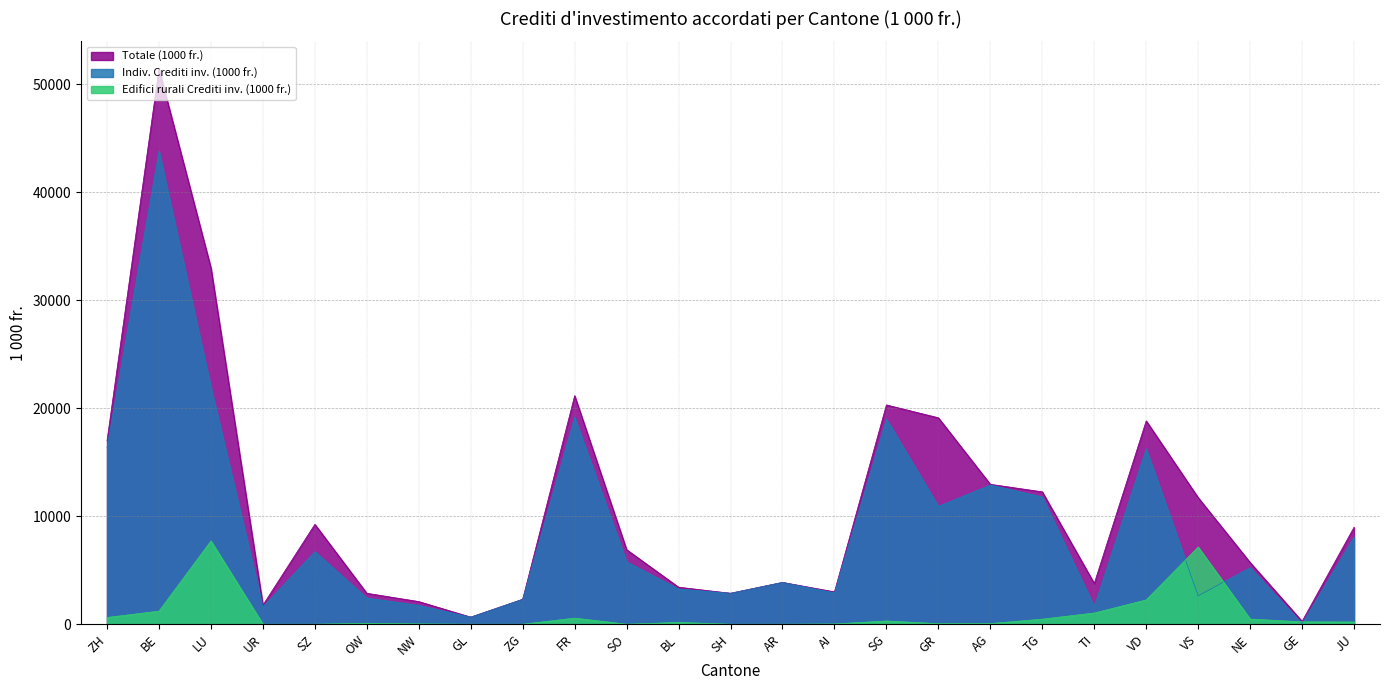

True or false: Indiv. Crediti inv. (1000 fr.) and Totale (1000 fr.) cross at least once.

False